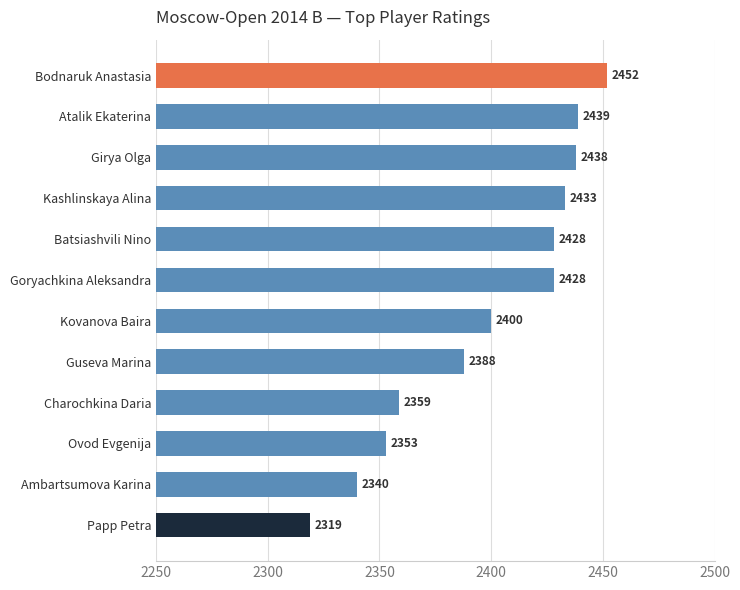

What is the change in value from Goryachkina Aleksandra to Ovod Evgenija?

-75